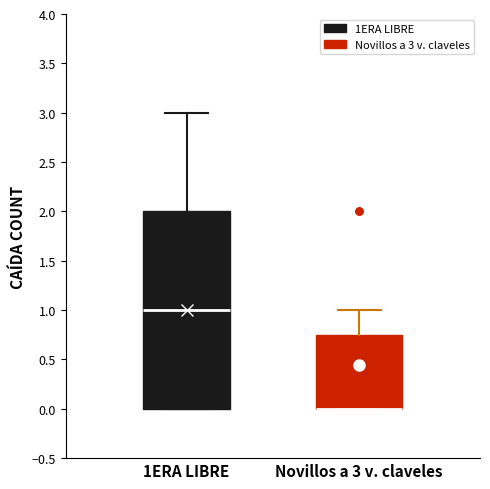

Which box is the tallest, from its lower edge to its upper edge?

1ERA LIBRE